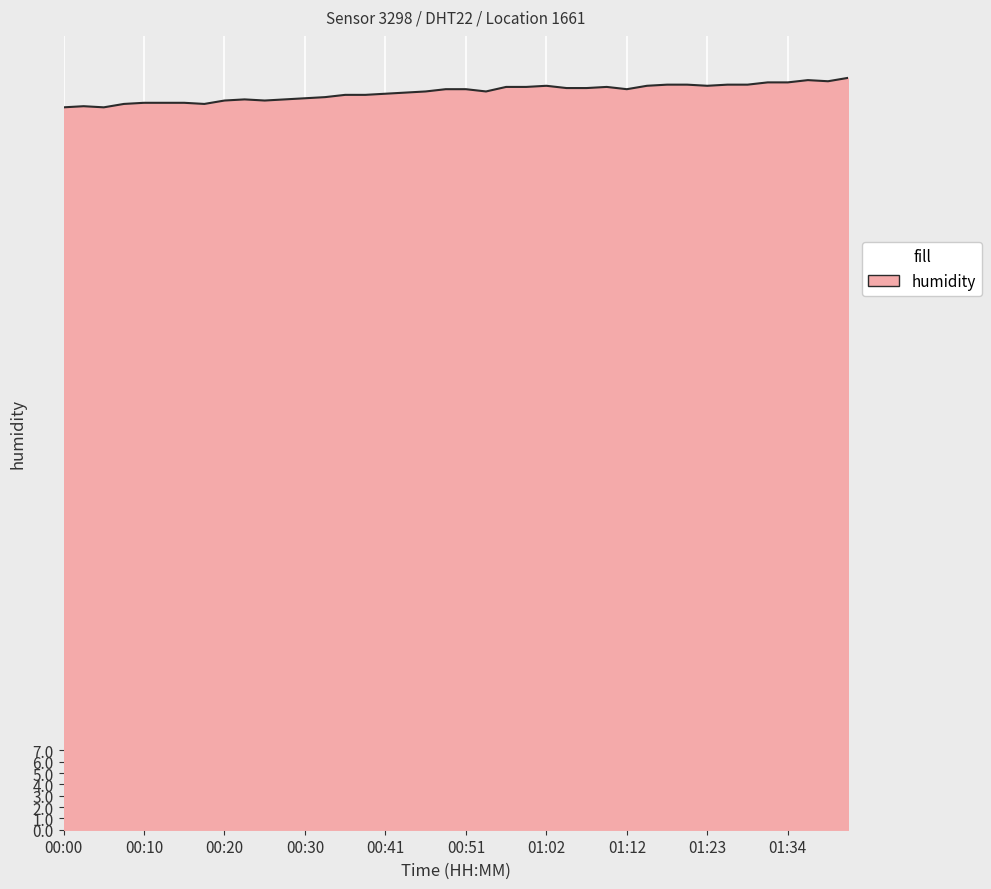

What is the greatest value displayed?

66.3